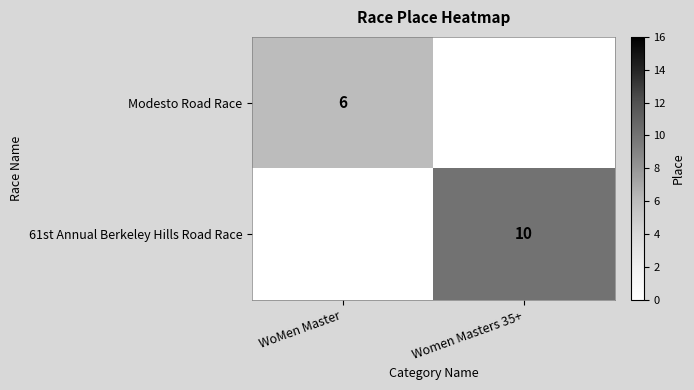

Is it true that Modesto Road Race equals 6 at WoMen Master?

True